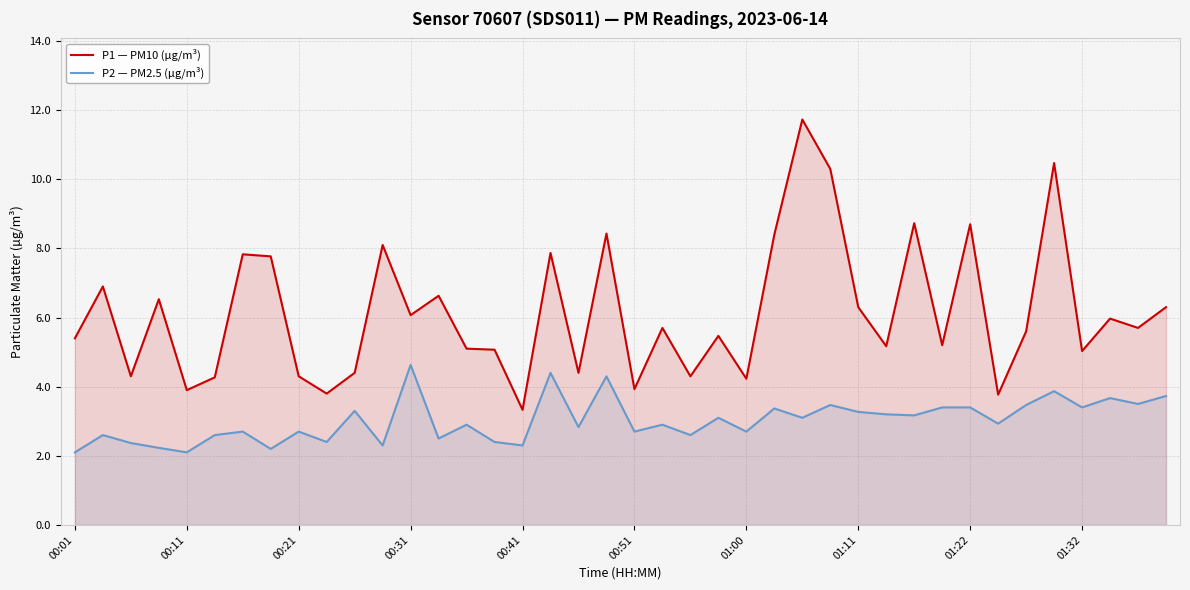

Is it true that P2 — PM2.5 (µg/m³) equals 1.7 at 01:22?

False